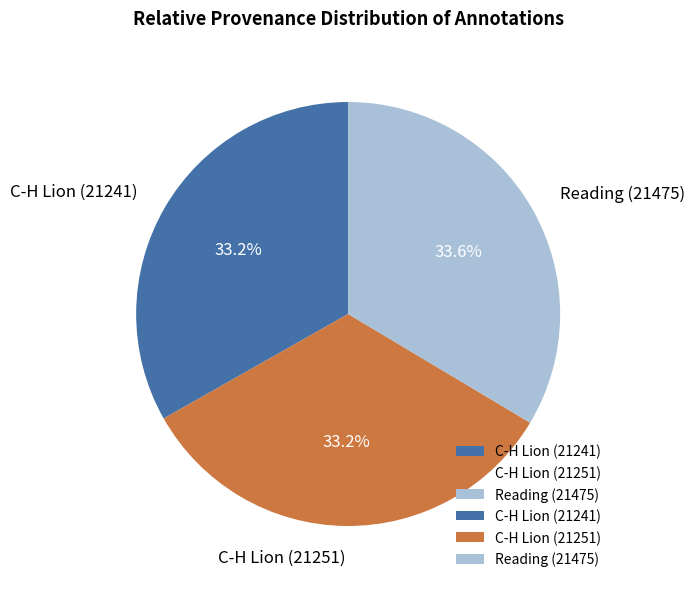

Do Reading (21475) and C-H Lion (21251) together represent more than half of the pie?

Yes